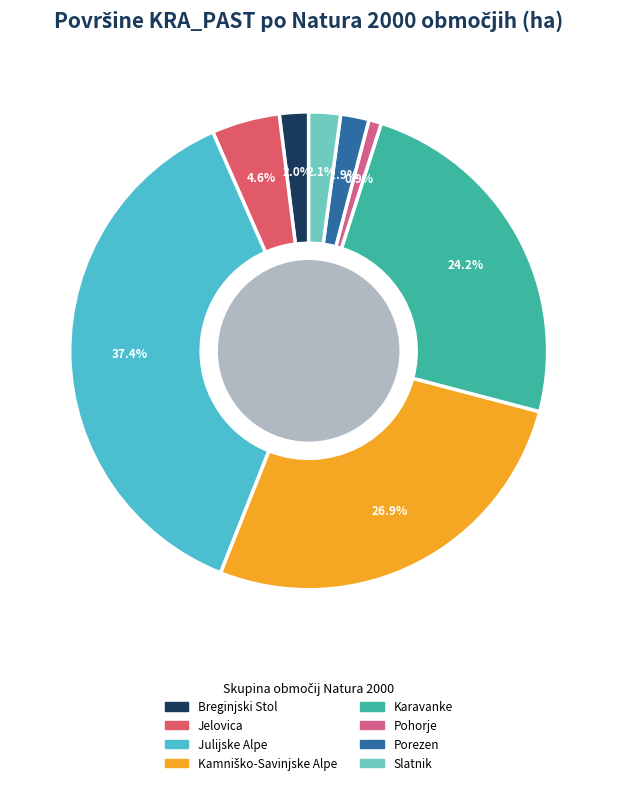

How many segments does this pie chart have?

8